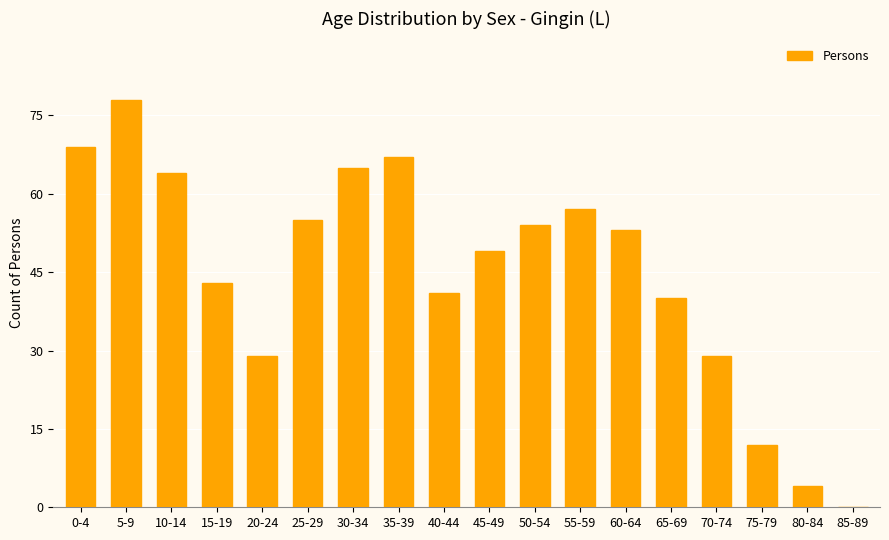

Is it true that the value at 35-39 is 67?

True